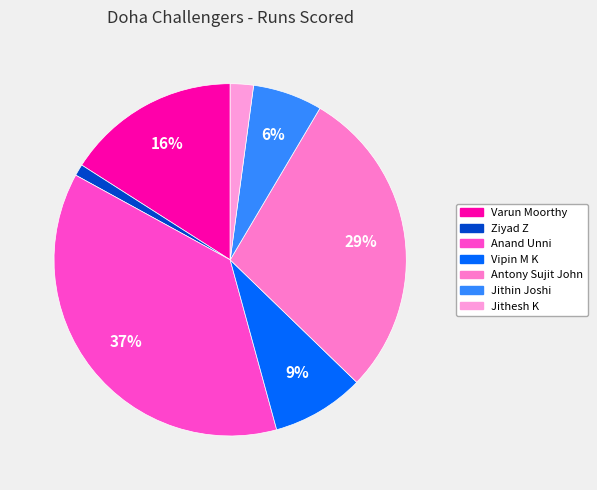

To the nearest percent, what is the combined percentage of Anand Unni and Varun Moorthy?

53%